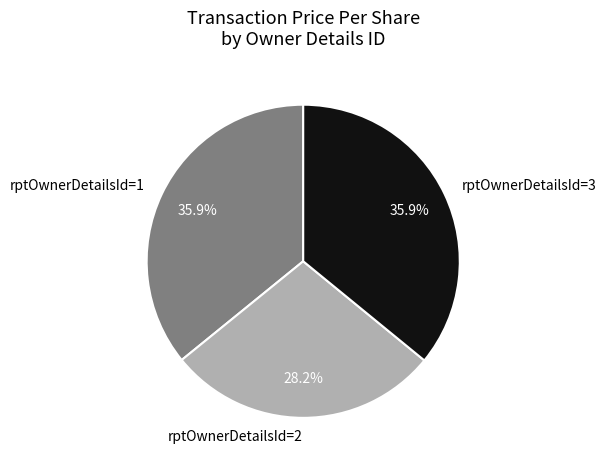

Which category has the smallest portion of the pie?

rptOwnerDetailsId=2